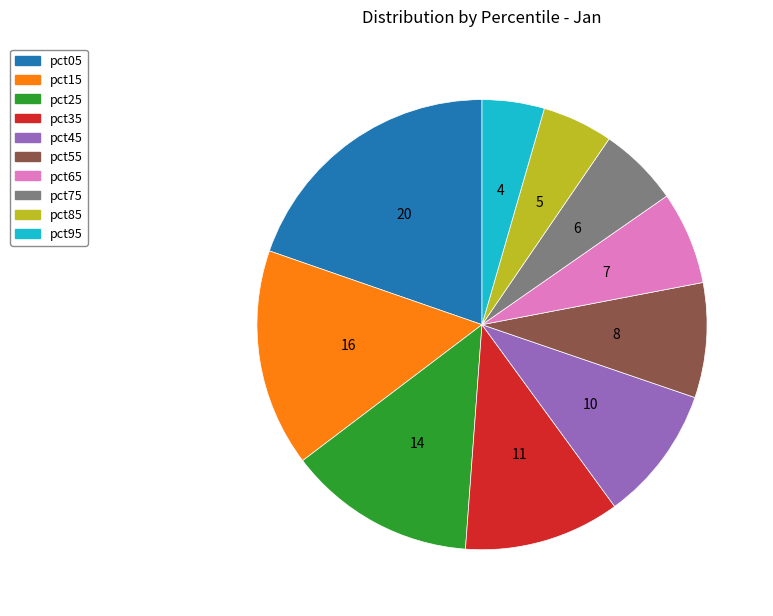

Does any single category account for the majority?

No